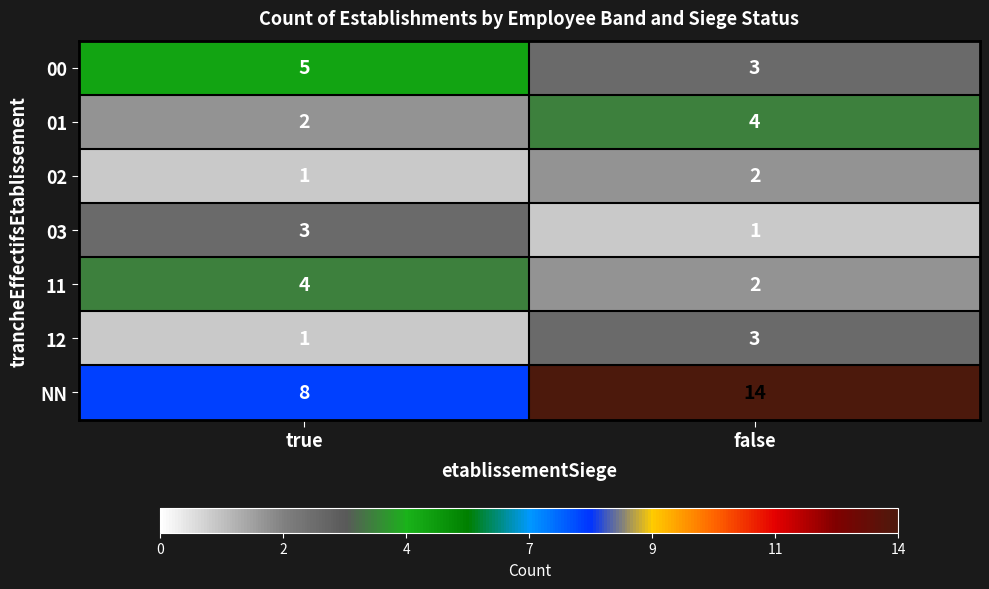

At which label does 01 reach its minimum?

true